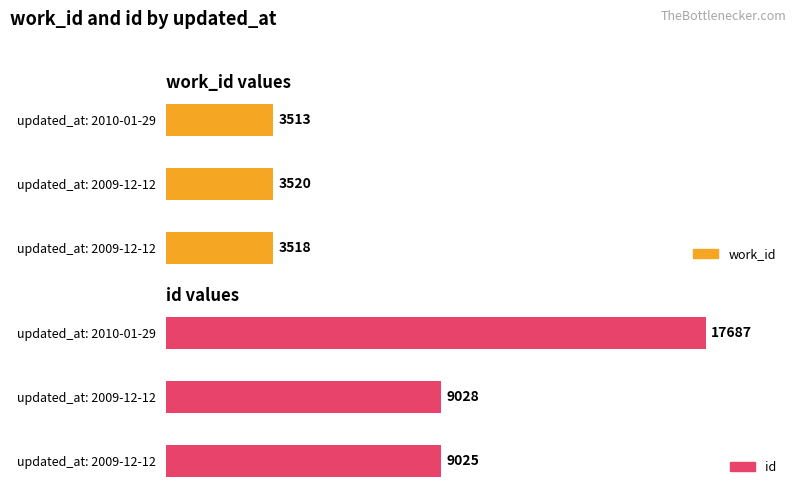

Where does the id series first go above 9028?

2010-01-29